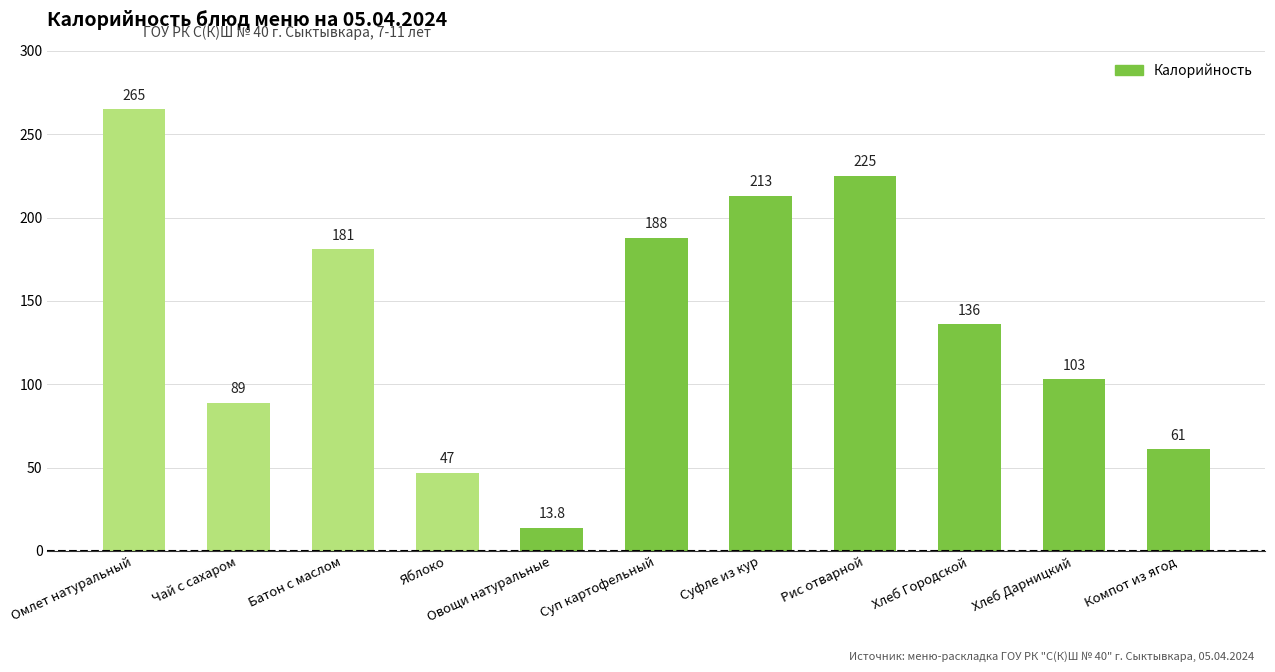

How many values are below 136?

5